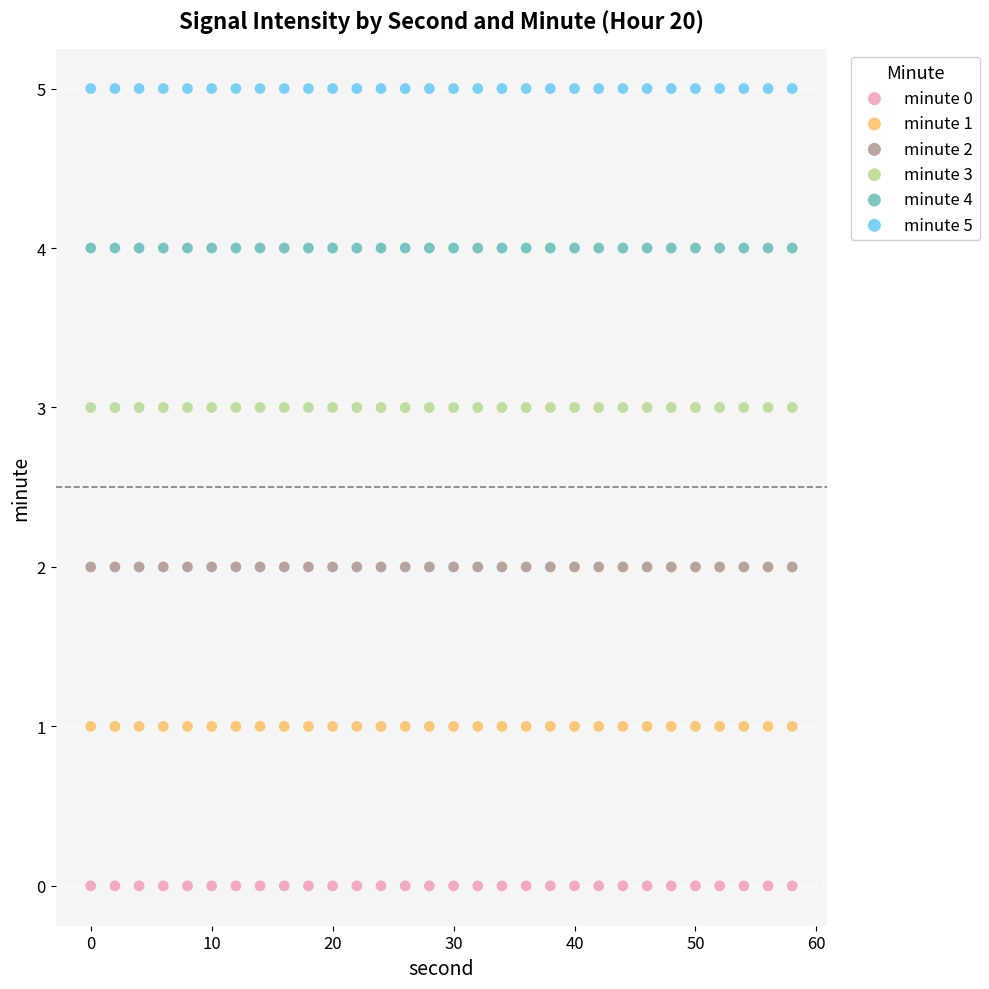

Which series contains the highest Y value?

minute 5